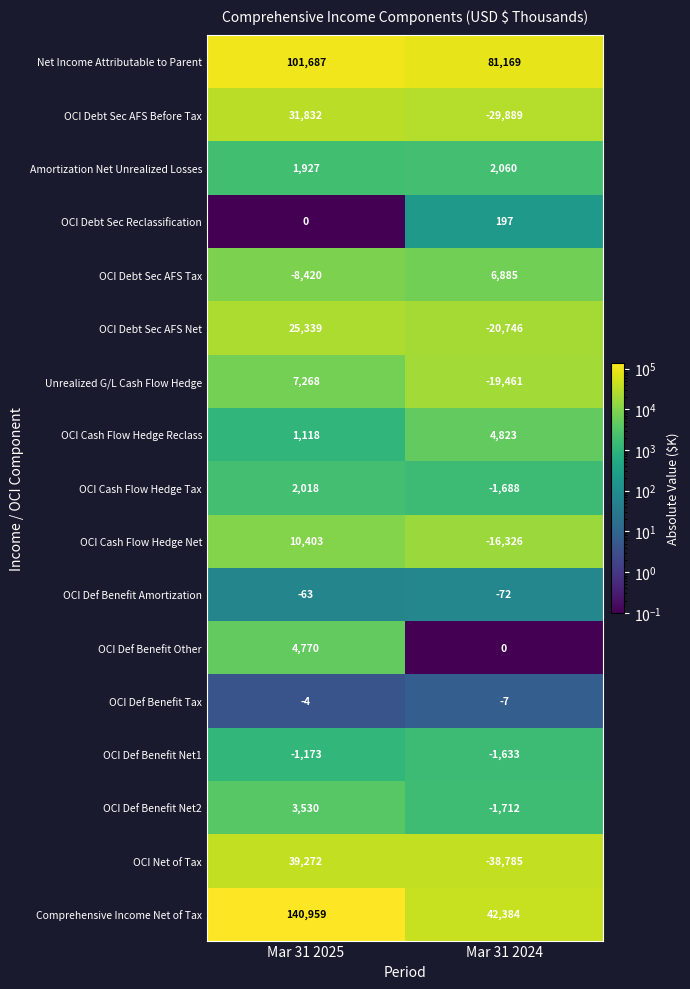

What is the sum of the OCI Debt Sec AFS Tax values at Mar 31 2025 and Mar 31 2024?

-1535